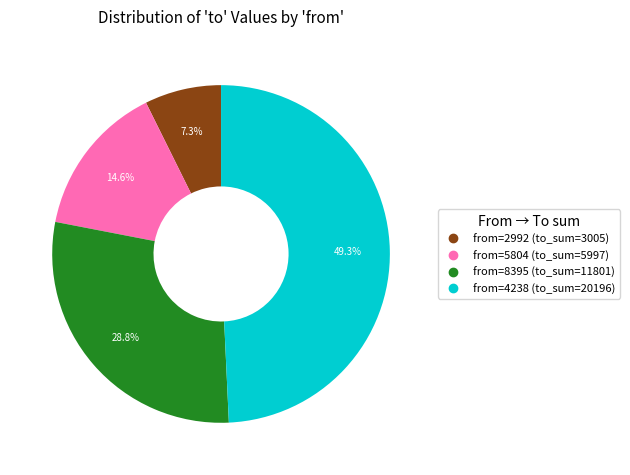

Is there a majority slice in this chart?

No